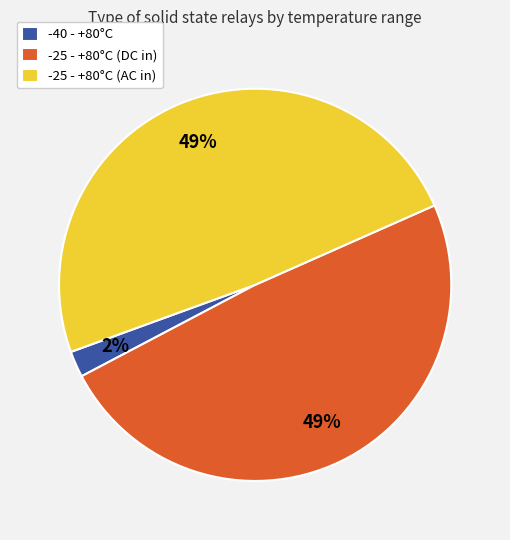

To the nearest percent, what is the average slice percentage?

33%